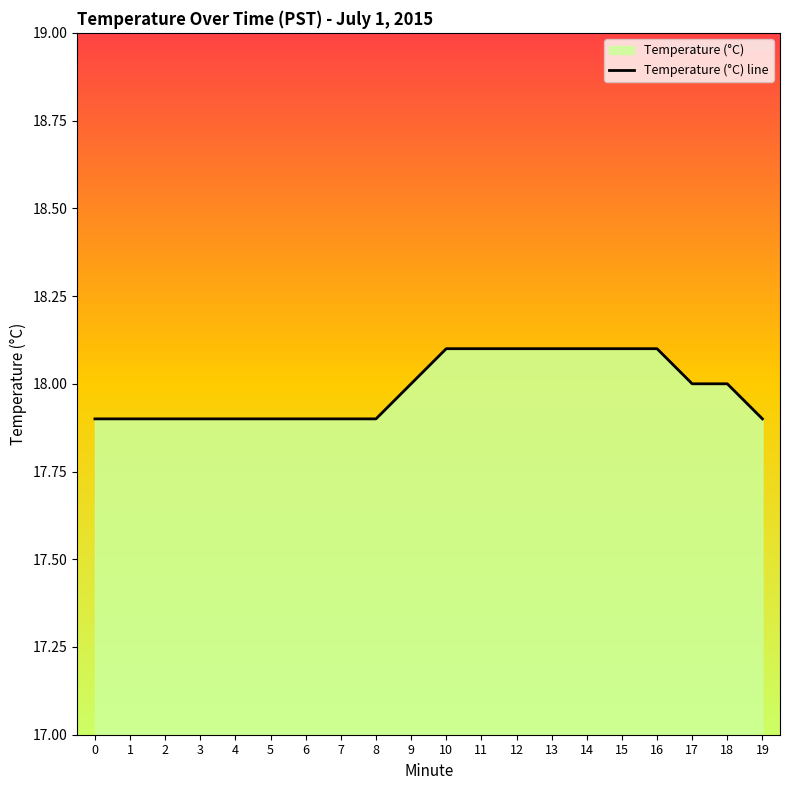

Count the values in the range 17 to 18.

13